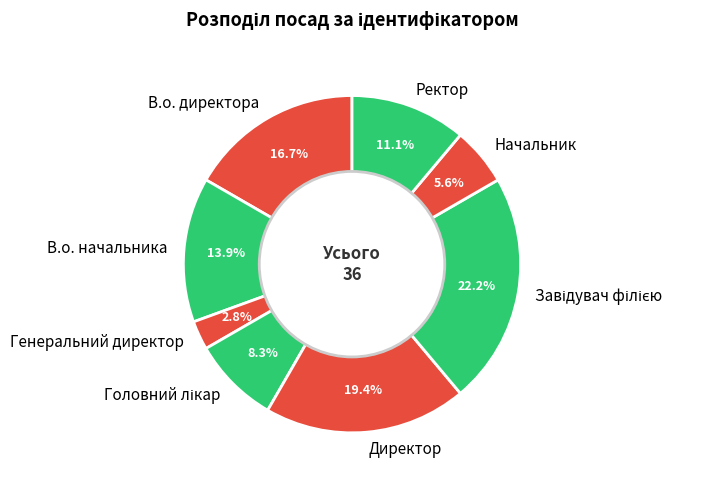

What is the smallest slice in the pie chart?

Генеральний директор